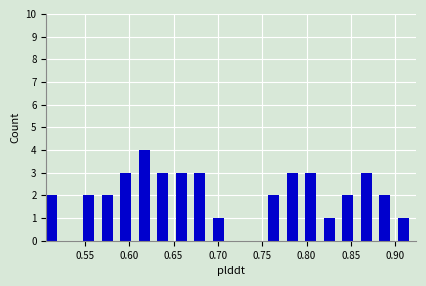

Reading left to right, list every bar in this chart as the range it spans on the x-axis followed by its height. Neither the bar edges nor the heights are printed on the chart, so give them approximately, as read against the axes.

0.505 to 0.525: 2
0.525 to 0.550: 0
0.550 to 0.570: 2
0.570 to 0.590: 2
0.590 to 0.610: 3
0.610 to 0.630: 4
0.630 to 0.650: 3
0.650 to 0.675: 3
0.675 to 0.695: 3
0.695 to 0.715: 1
0.715 to 0.735: 0
0.735 to 0.755: 0
0.755 to 0.780: 2
0.780 to 0.800: 3
0.800 to 0.820: 3
0.820 to 0.840: 1
0.840 to 0.860: 2
0.860 to 0.880: 3
0.880 to 0.905: 2
0.905 to 0.925: 1